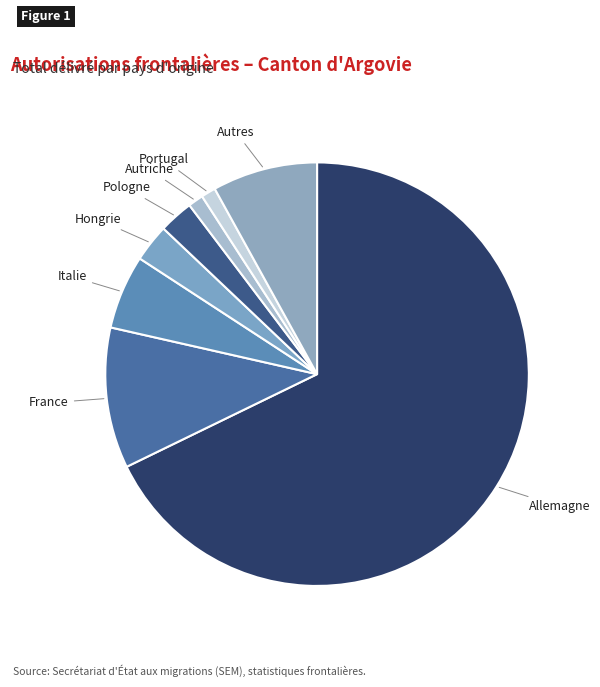

Which has a higher value, Portugal or France?

France